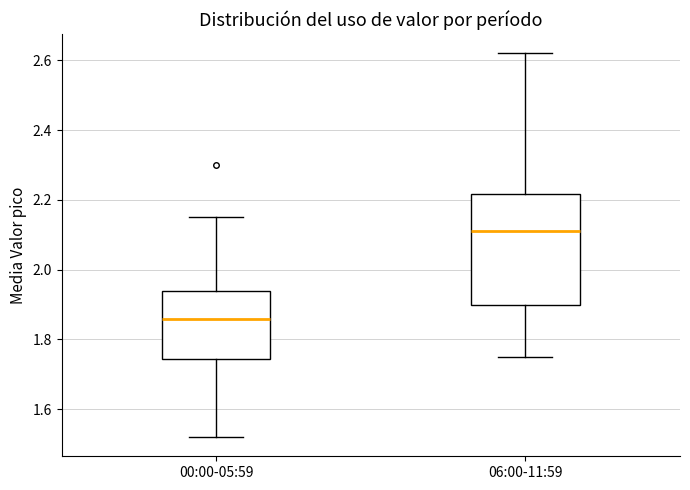

Which box is the tallest, from its lower edge to its upper edge?

06:00-11:59